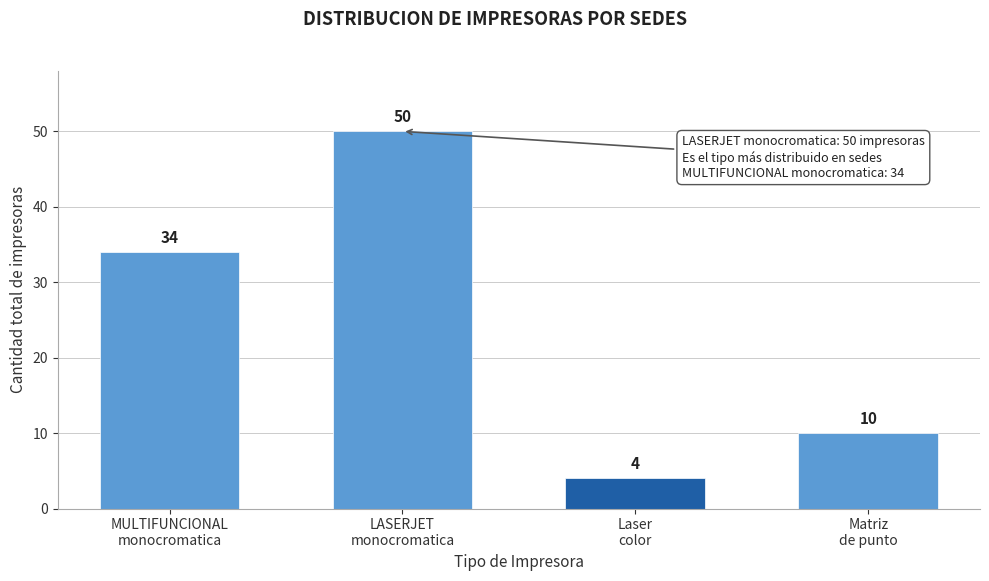

Reading right to left, what are all the values shown in this chart?

10	4	50	34